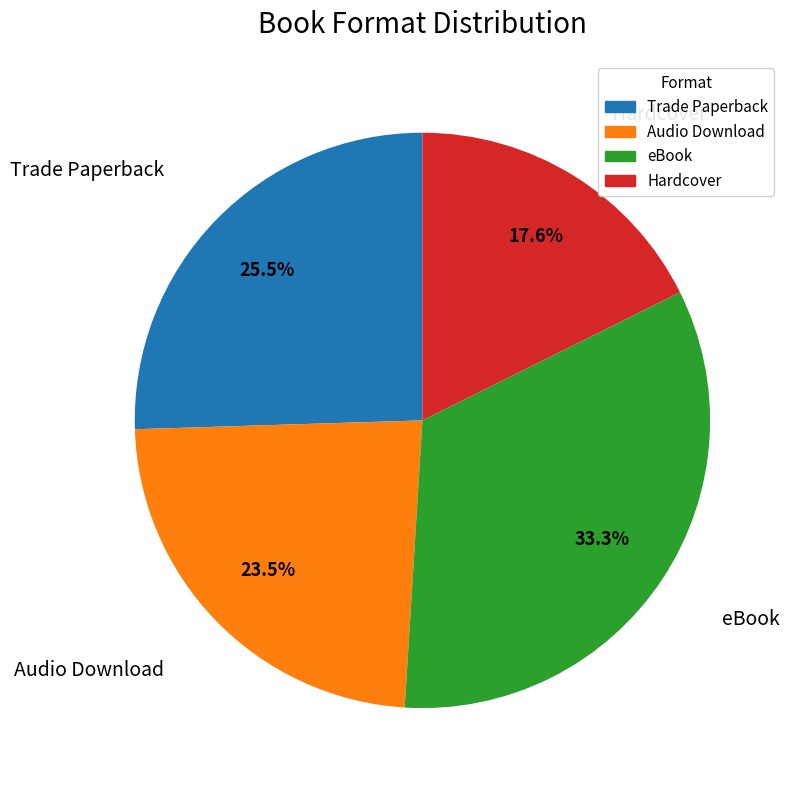

Does Audio Download account for over 50% of the chart?

No